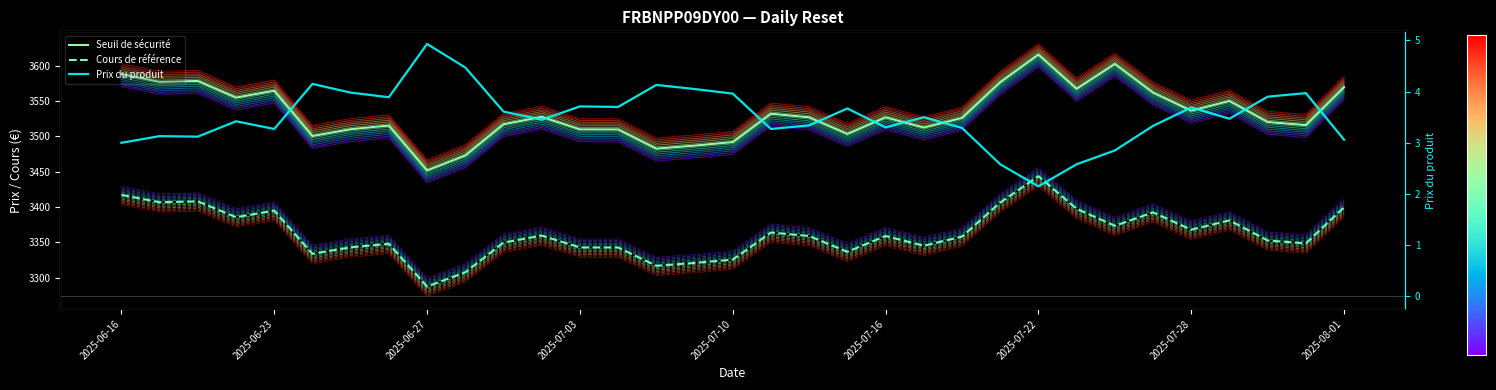

True or false: Cours de référence has a value of 2150.8 at 26.

False